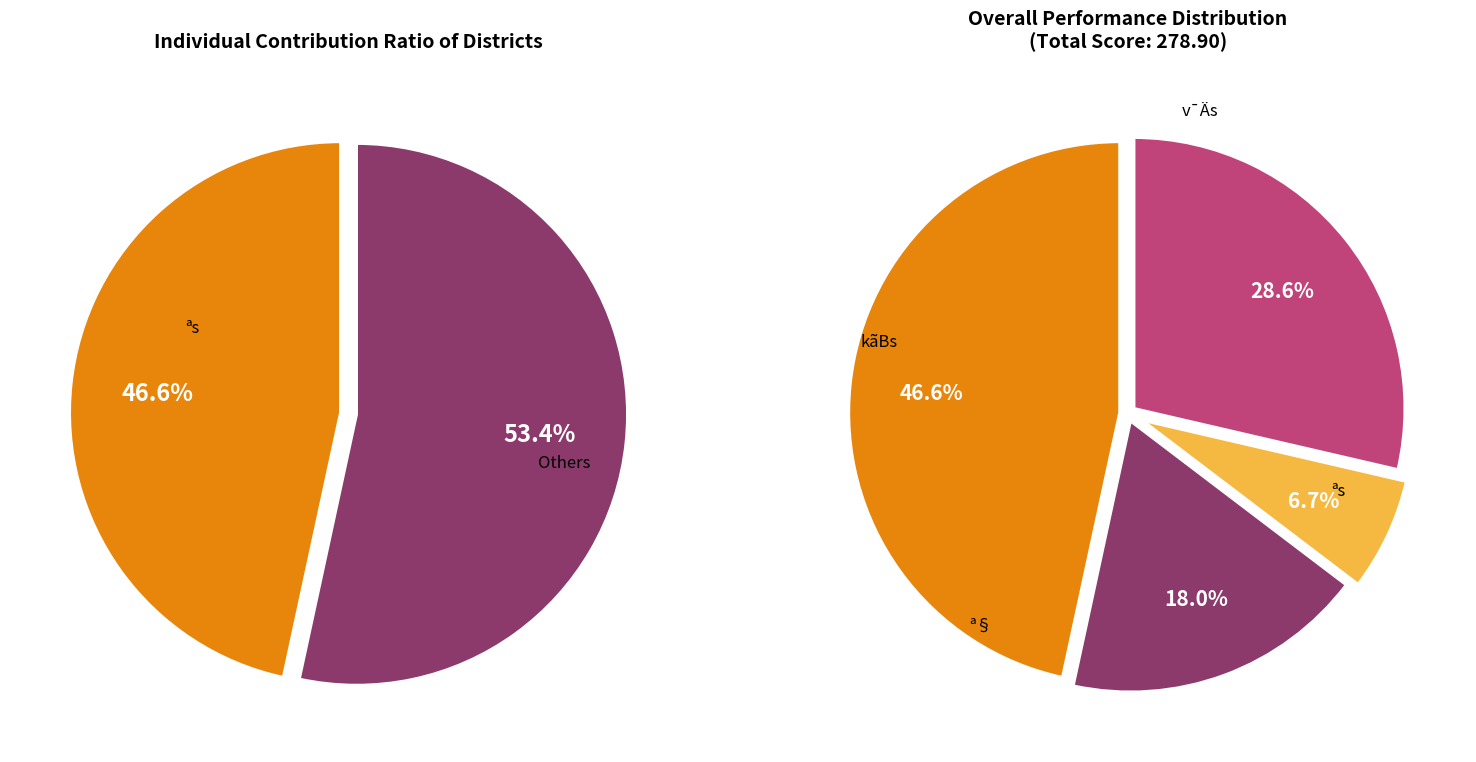

To the nearest percent, what is the difference between the 402036 and 401005 slice percentages?

11%